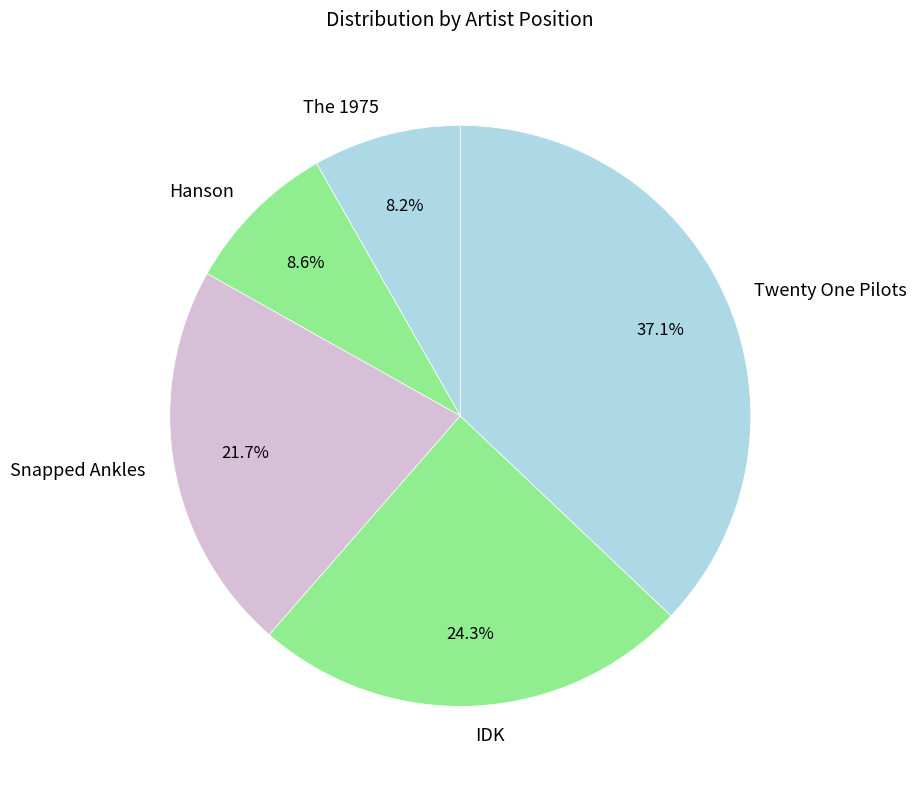

The Snapped Ankles slice represents 30% of the pie. True or false?

False